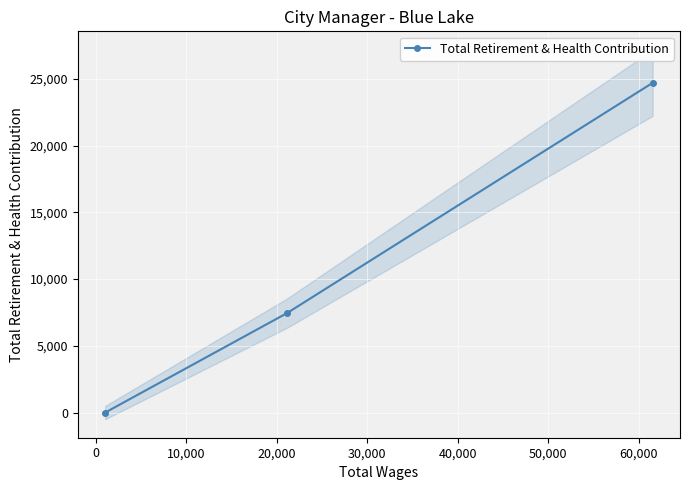

What is the sum of all values?

32158